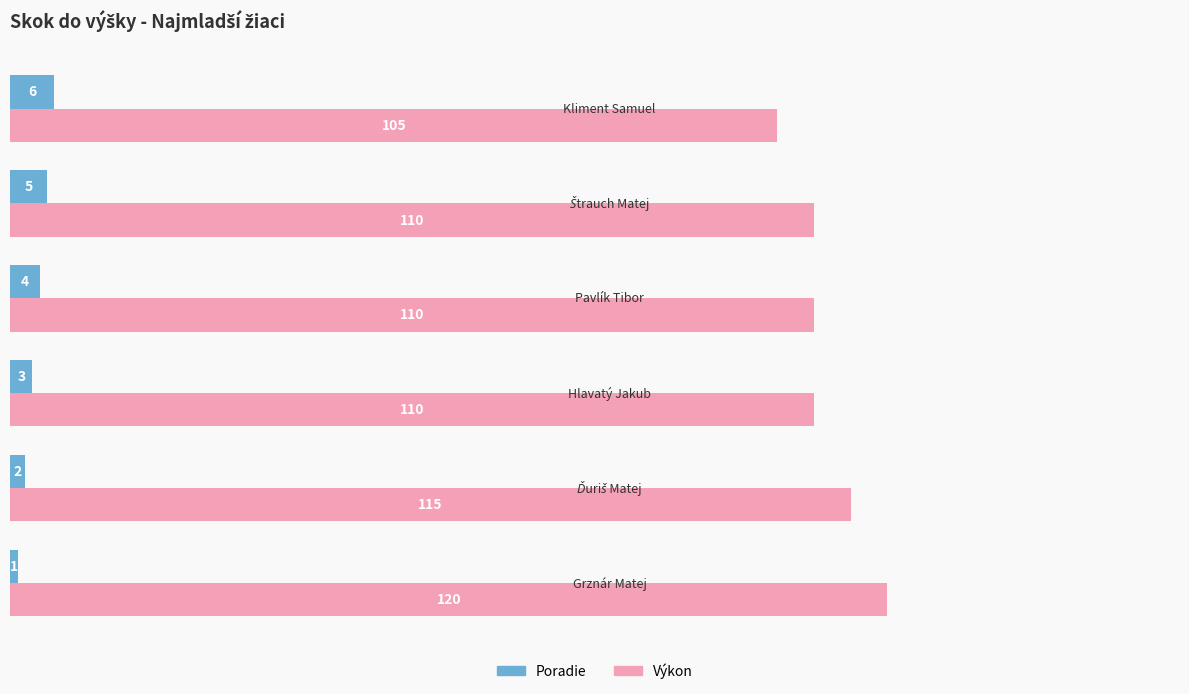

Which series has the largest range (max minus min)?

Výkon